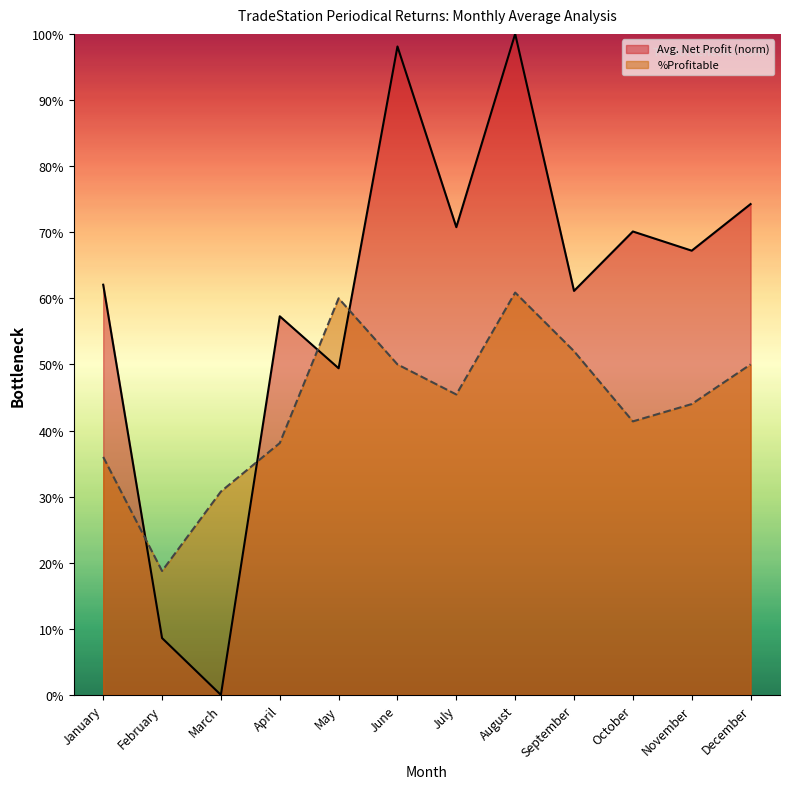

Rank the categories by Avg. Net Profit value from highest to lowest.

August, June, December, July, October, November, January, September, April, May, February, March